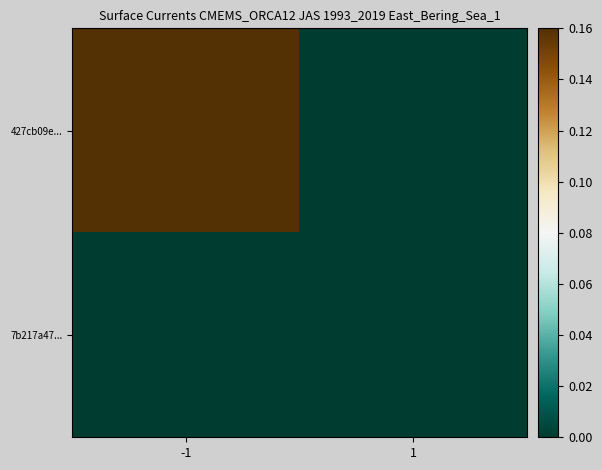

Reading left to right, extract all data points from this chart.

427cb09e...: -1=0.2	1=0.0
7b217a47...: -1=0.0	1=0.0